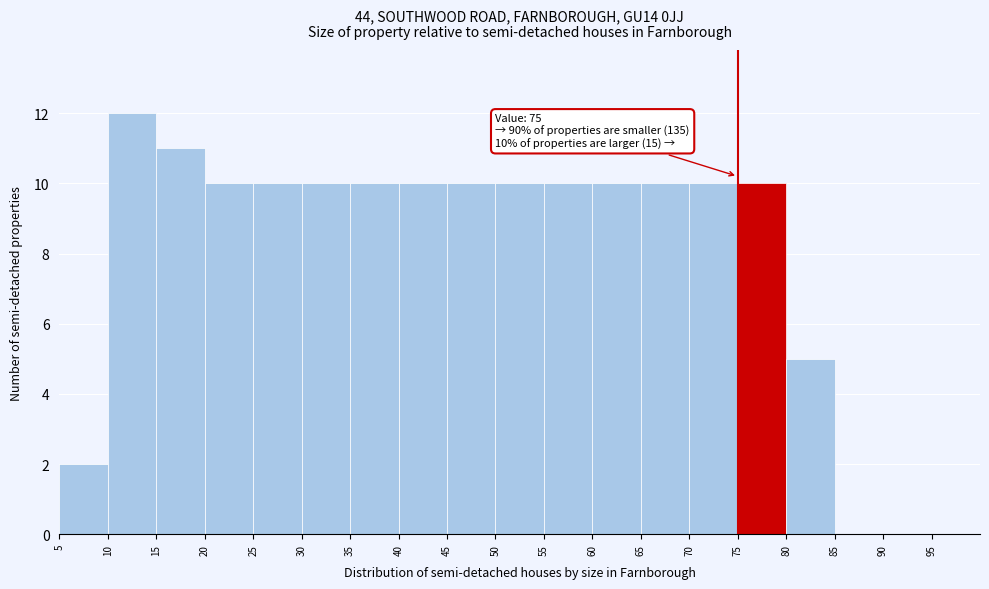

Which range on the x-axis has the tallest bar?

10 to 15